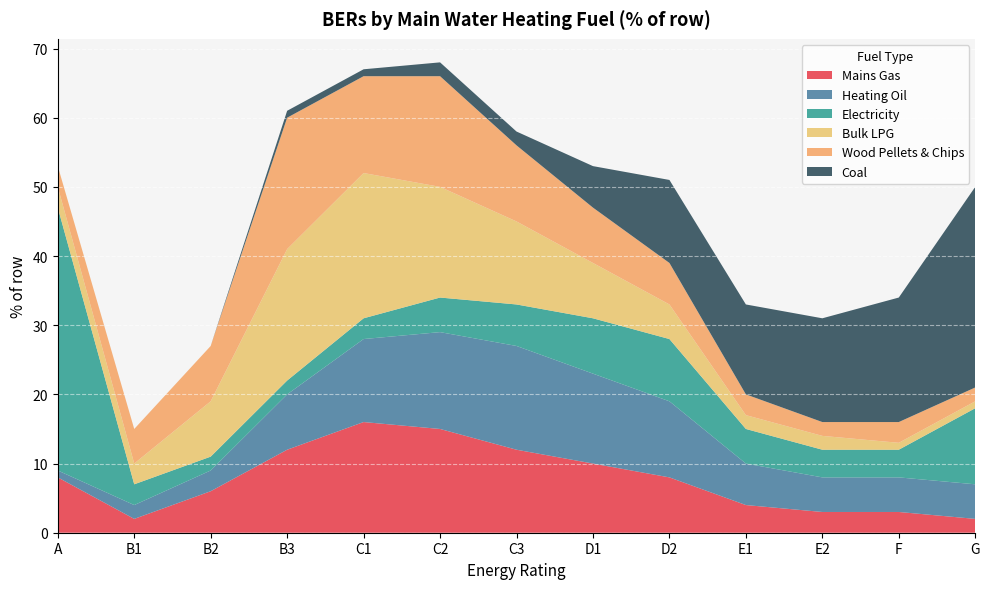

Reading left to right, extract all data points from this chart.

Mains Gas: A=8	B1=2	B2=6	B3=12	C1=16	C2=15	C3=12	D1=10	D2=8	E1=4	E2=3	F=3	G=2
Heating Oil: A=1	B1=2	B2=3	B3=8	C1=12	C2=14	C3=15	D1=13	D2=11	E1=6	E2=5	F=5	G=5
Electricity: A=38	B1=3	B2=2	B3=2	C1=3	C2=5	C3=6	D1=8	D2=9	E1=5	E2=4	F=4	G=11
Bulk LPG: A=3	B1=3	B2=8	B3=19	C1=21	C2=16	C3=12	D1=8	D2=5	E1=2	E2=2	F=1	G=1
Wood Pellets & Chips: A=3	B1=5	B2=8	B3=19	C1=14	C2=16	C3=11	D1=8	D2=6	E1=3	E2=2	F=3	G=2
Coal: A=0	B1=0	B2=0	B3=1	C1=1	C2=2	C3=2	D1=6	D2=12	E1=13	E2=15	F=18	G=29